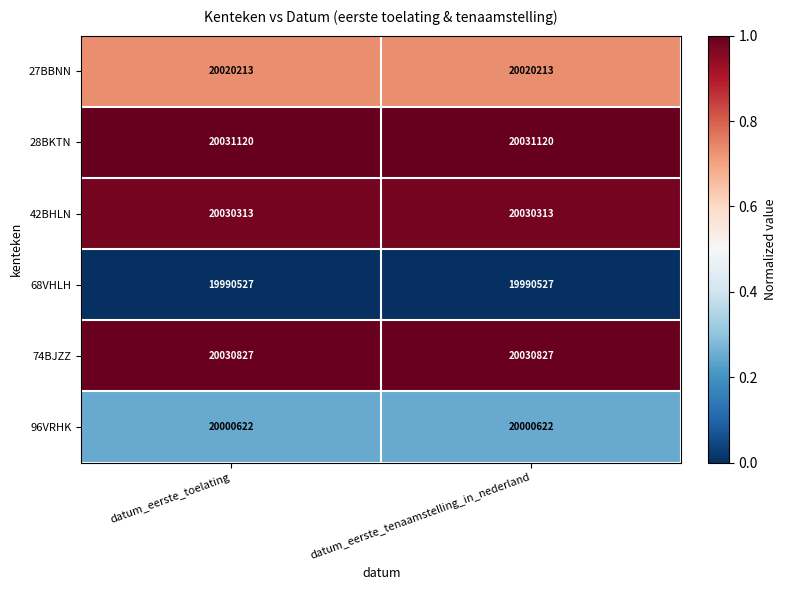

Read the 27BBNN value at datum_eerste_toelating.

20020213